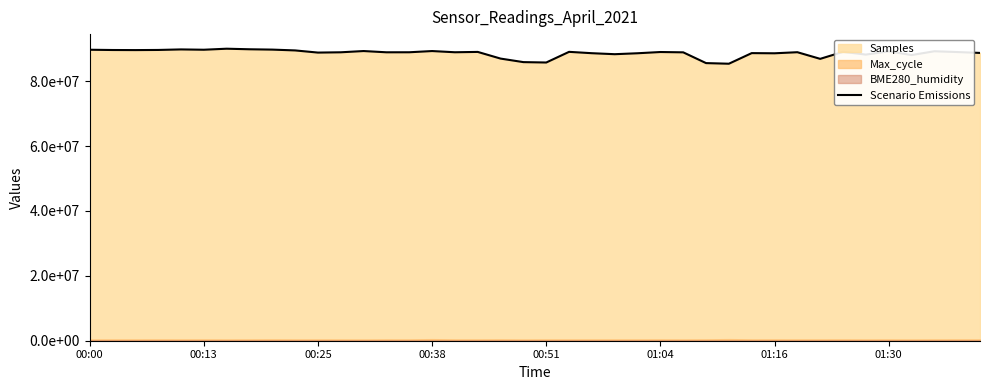

True or false: the data shows 88701205.0 at 39.

True